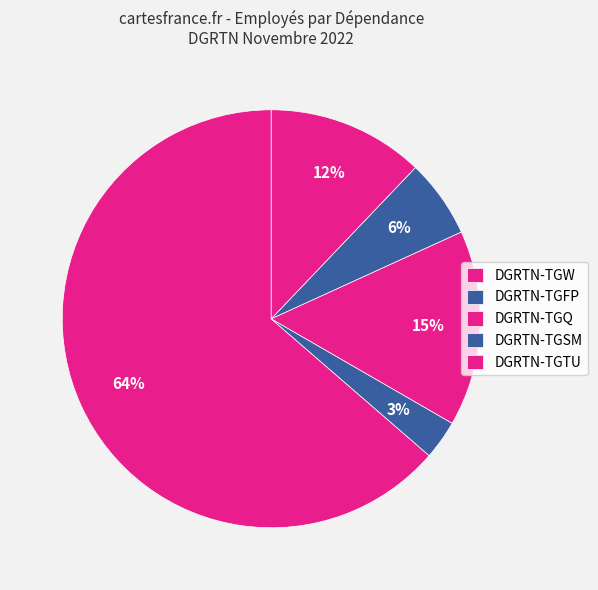

How many segments does this pie chart have?

5